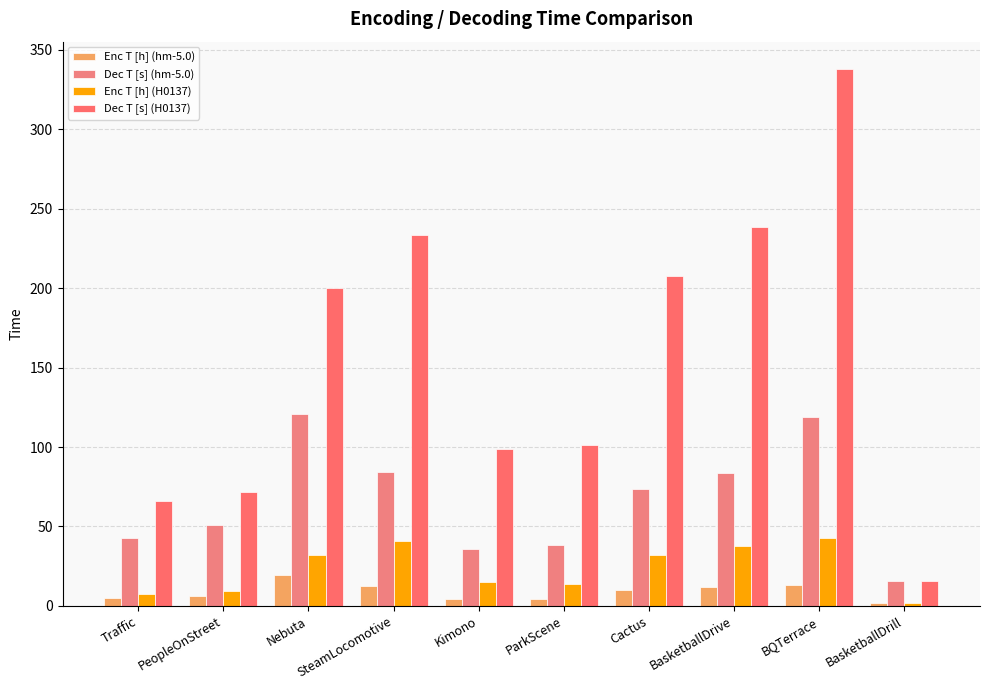

Reading left to right, transcribe all the data shown in this chart.

Enc T [h] (hm-5.0): Traffic=5.0	PeopleOnStreet=6.3	Nebuta=19.5	SteamLocomotive=12.7	Kimono=4.6	ParkScene=4.3	Cactus=9.9	BasketballDrive=11.6	BQTerrace=13.4	BasketballDrill=2.0
Dec T [s] (hm-5.0): Traffic=42.9	PeopleOnStreet=51.0	Nebuta=120.7	SteamLocomotive=84.1	Kimono=35.9	ParkScene=38.5	Cactus=73.9	BasketballDrive=83.5	BQTerrace=119.0	BasketballDrill=15.4
Enc T [h] (H0137): Traffic=7.5	PeopleOnStreet=9.6	Nebuta=32.1	SteamLocomotive=41.1	Kimono=14.9	ParkScene=13.7	Cactus=32.1	BasketballDrive=37.6	BQTerrace=42.9	BasketballDrill=2.0
Dec T [s] (H0137): Traffic=65.7	PeopleOnStreet=71.9	Nebuta=200.0	SteamLocomotive=233.2	Kimono=98.7	ParkScene=101.5	Cactus=207.6	BasketballDrive=238.7	BQTerrace=338.2	BasketballDrill=15.4